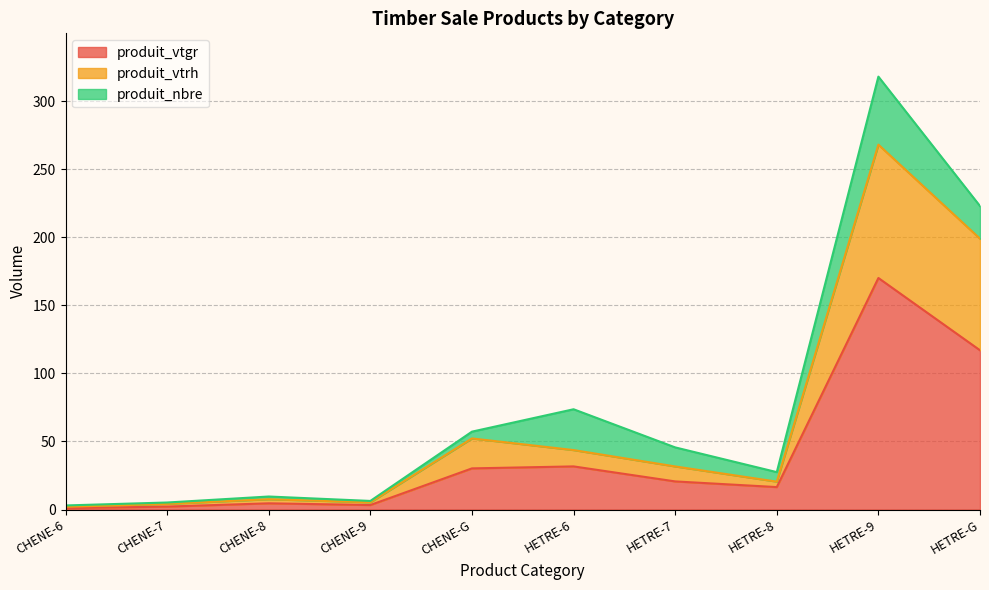

Is it true that produit_vtgr equals 2.2 at CHENE-7?

True